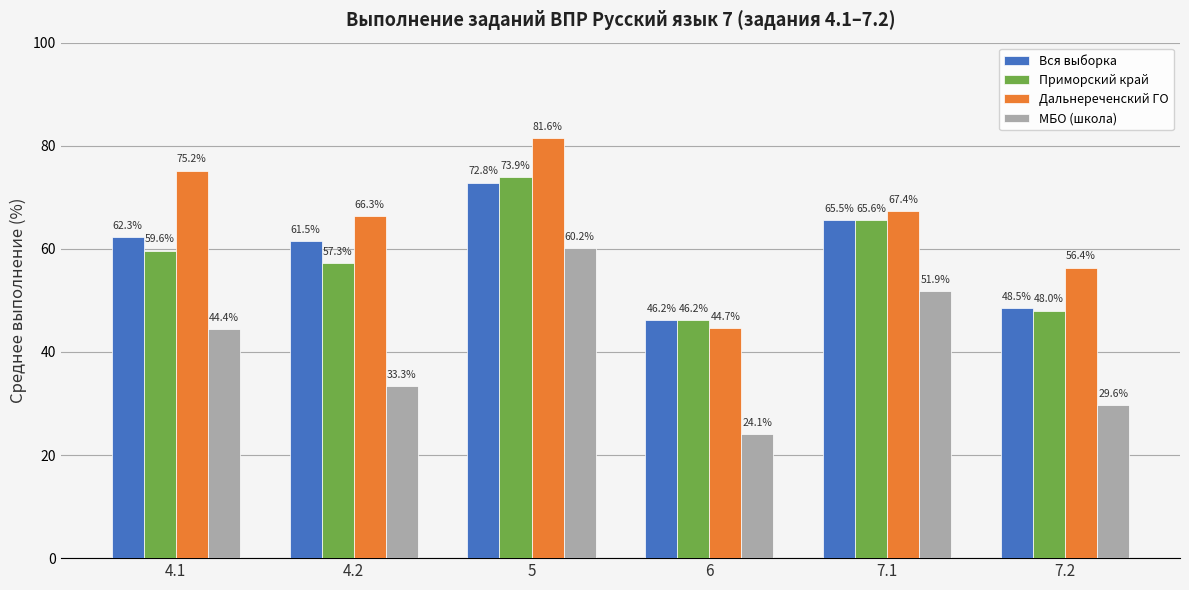

Rank the categories by Дальнереченский ГО value from highest to lowest.

5, 4.1, 7.1, 4.2, 7.2, 6